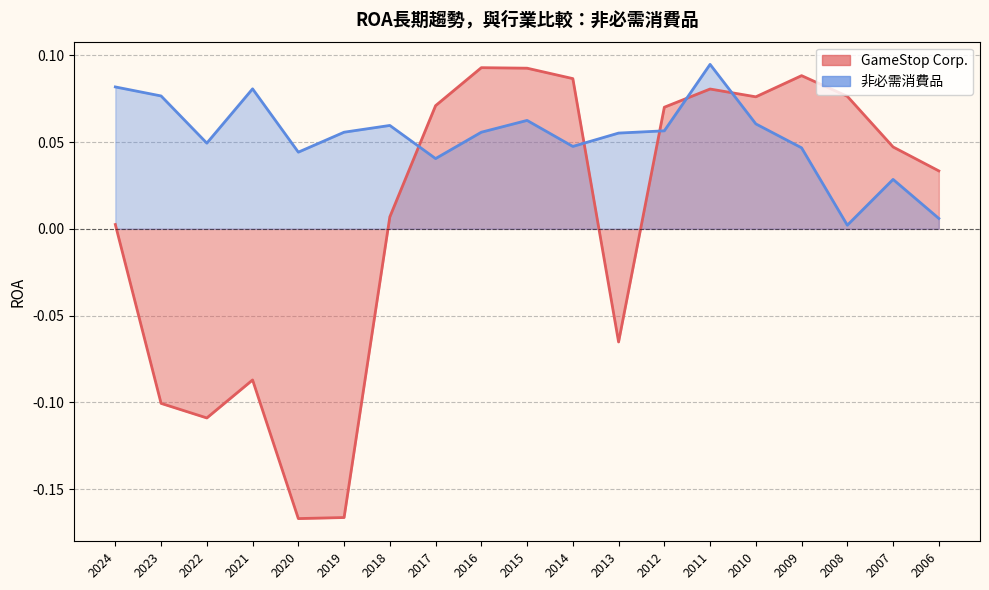

Which category has the highest value across all series?

2011